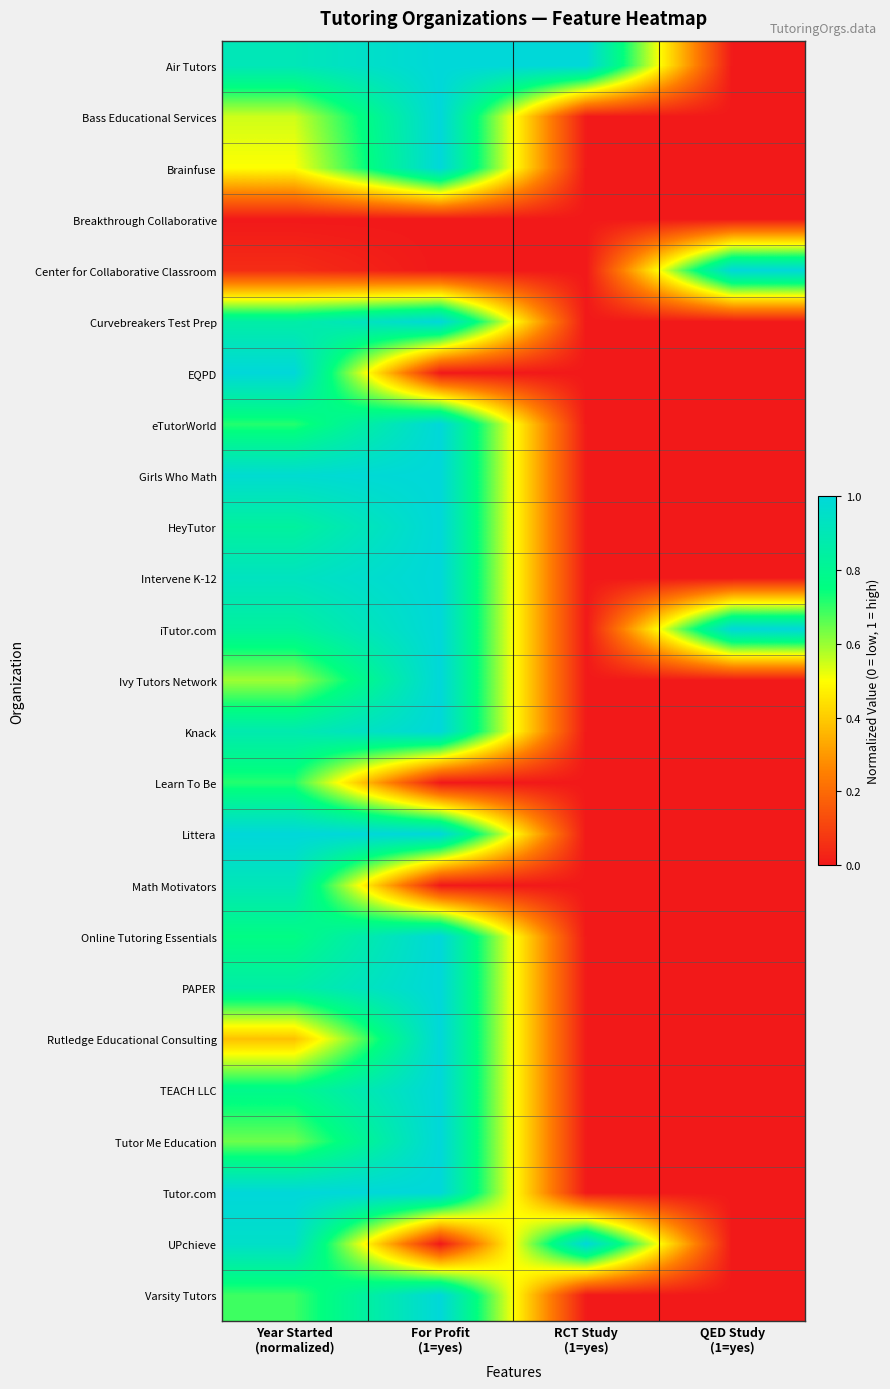

What is the difference between the highest and lowest values at For Profit
(1=yes)?

1.0